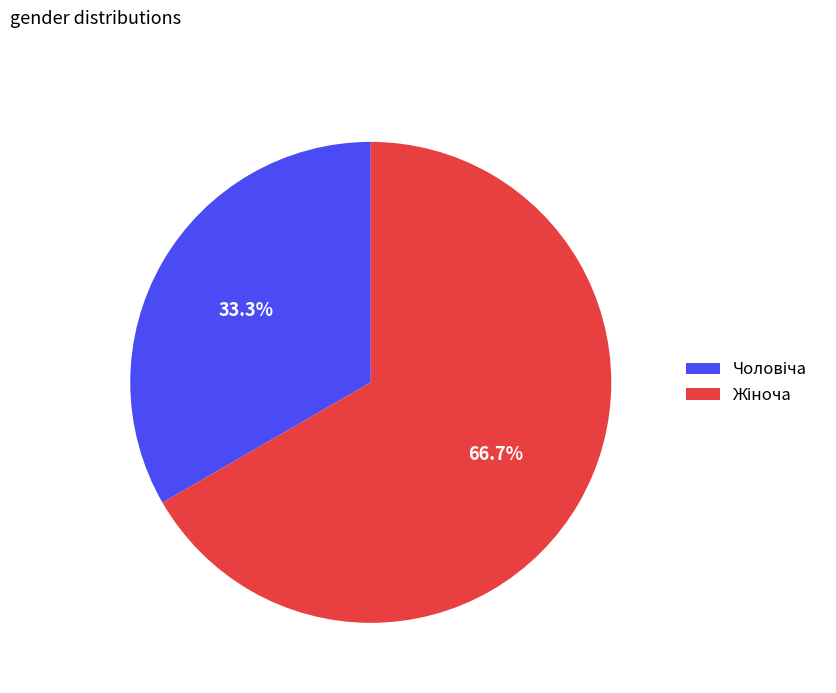

Is there a majority slice in this chart?

Yes